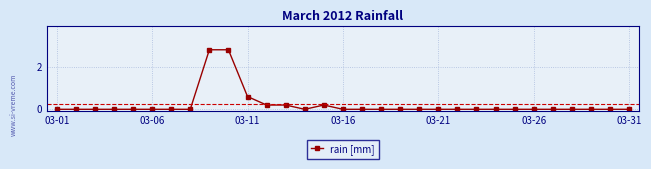

What is the maximum value shown in the chart?

2.8